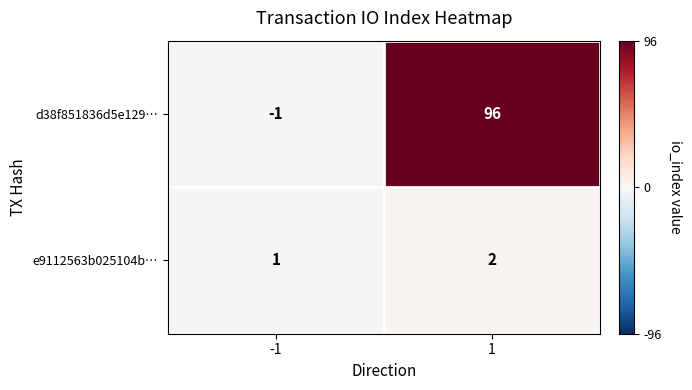

Rank the series by their average value, from highest to lowest.

d38f851836d5e129…, e9112563b025104b…